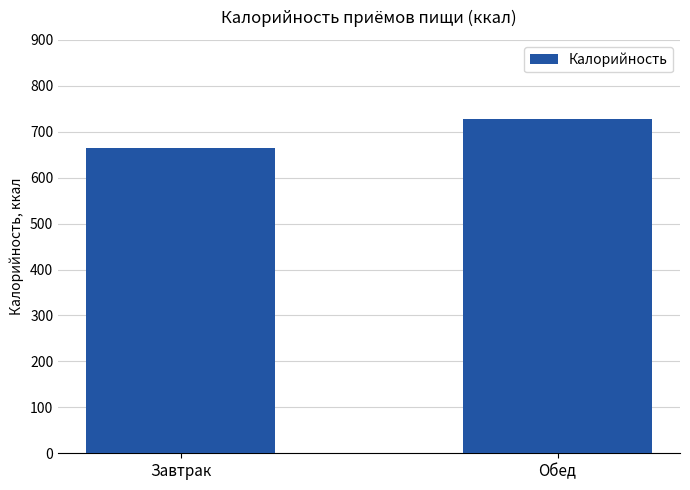

What is the value of the 1st bar from the left?

665.5